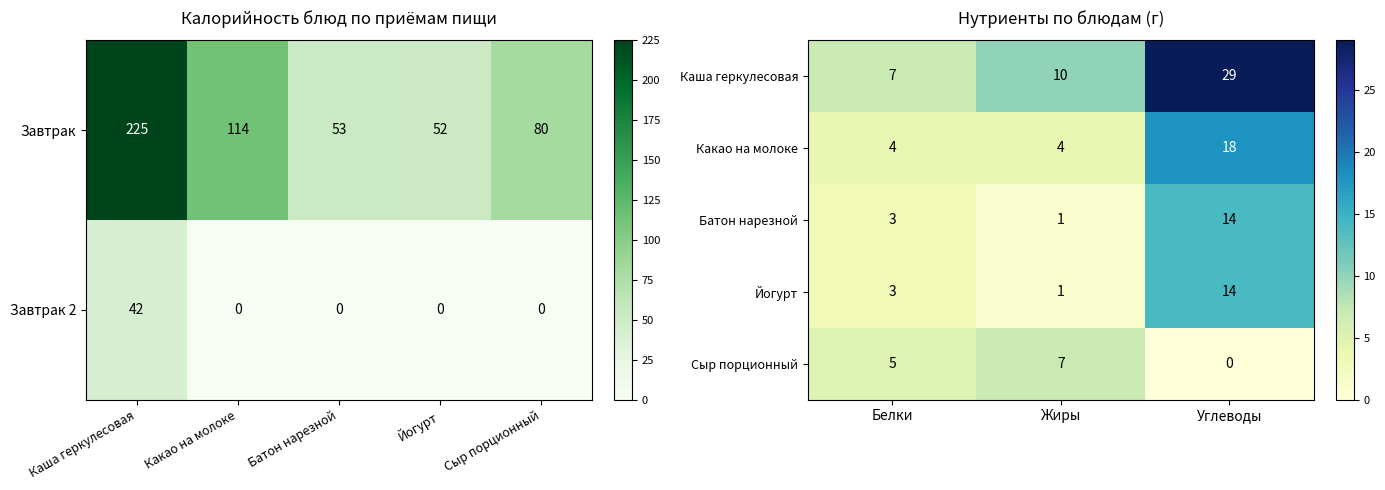

The Завтрак 2 series shows 18 at Йогурт. True or false?

False